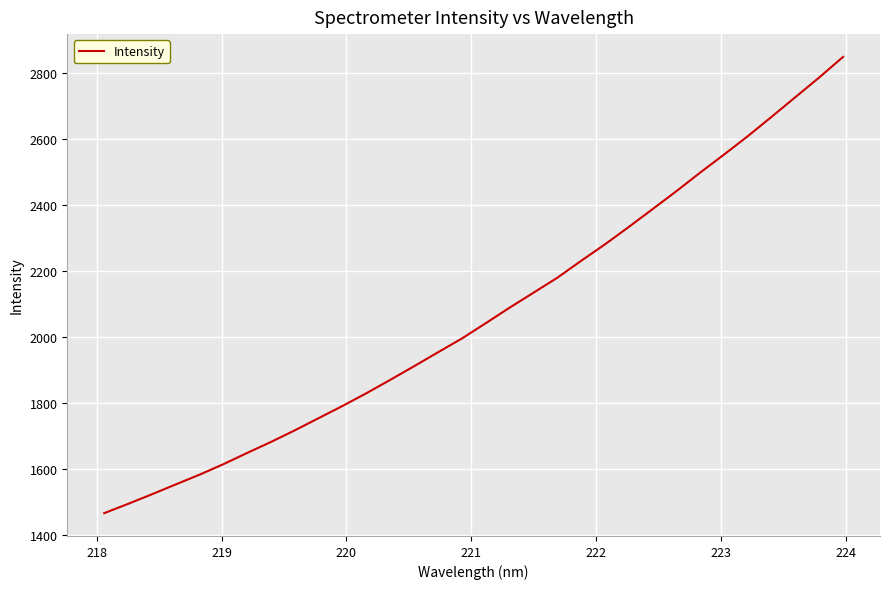

How many values exceed 2041?

16